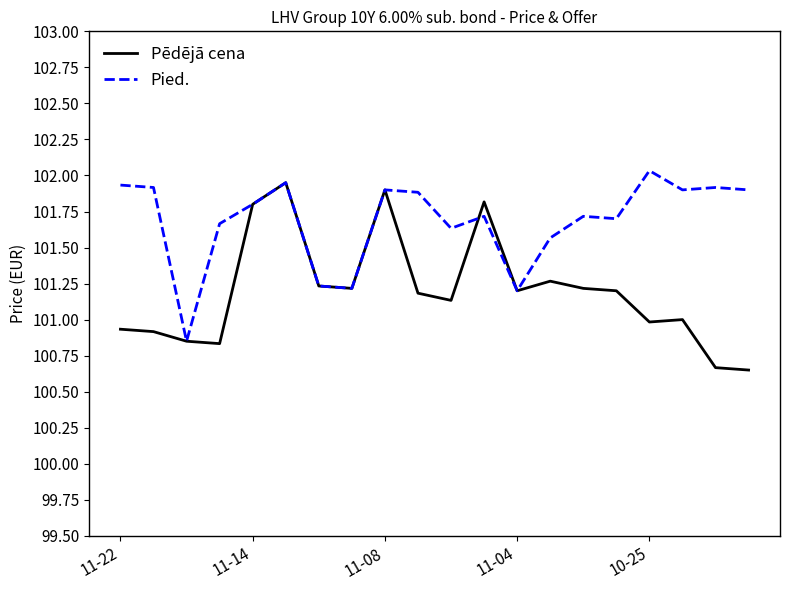

True or false: Pied. and Pēdējā cena intersect in this chart.

True